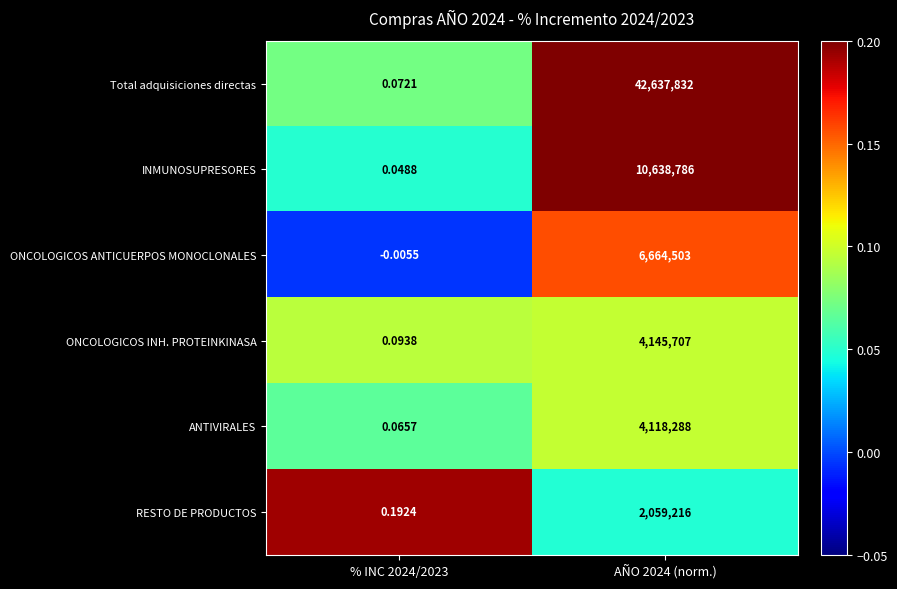

Which series has the widest spread of values?

Total adquisiciones directas